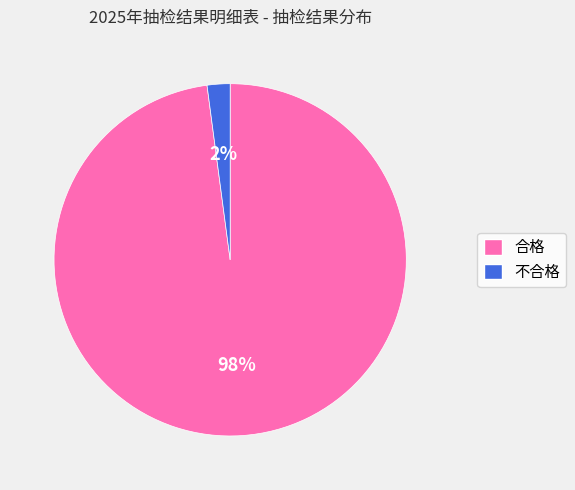

What is the smallest slice in the pie chart?

不合格